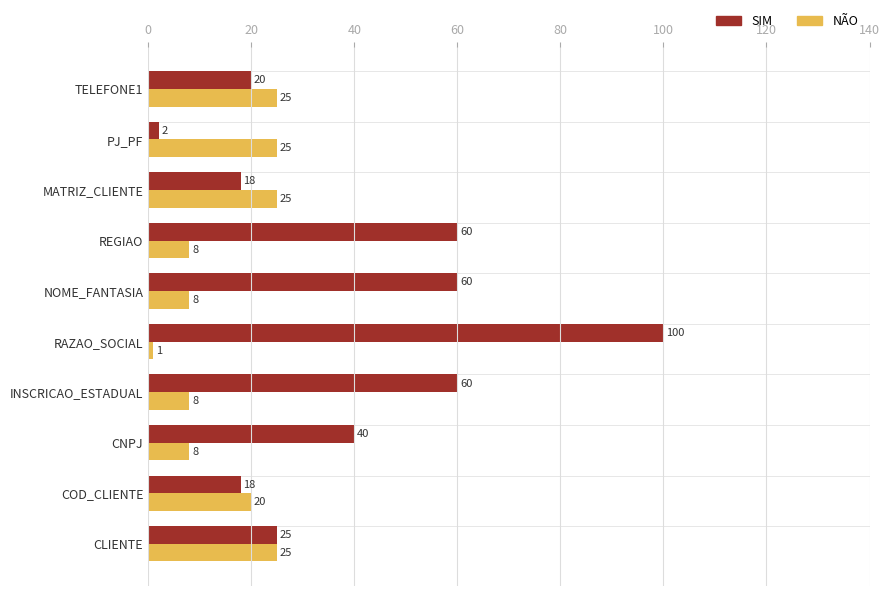

What is the sum of the SIM values at REGIAO and PJ_PF?

62